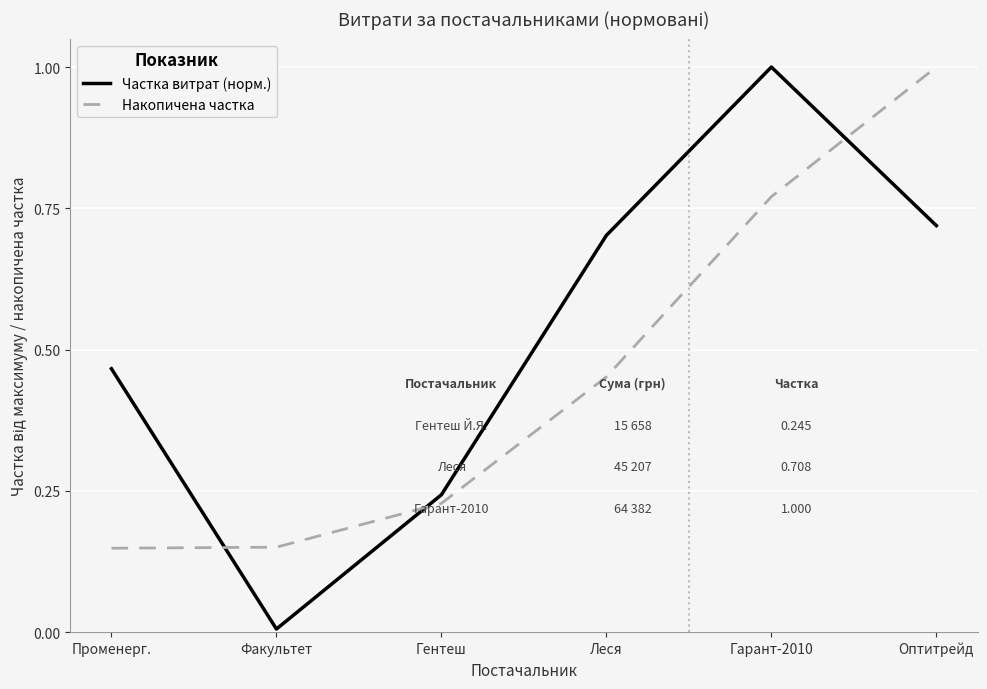

Between Гентеш and Гарант-2010, which series saw the biggest shift?

Частка витрат (норм.)